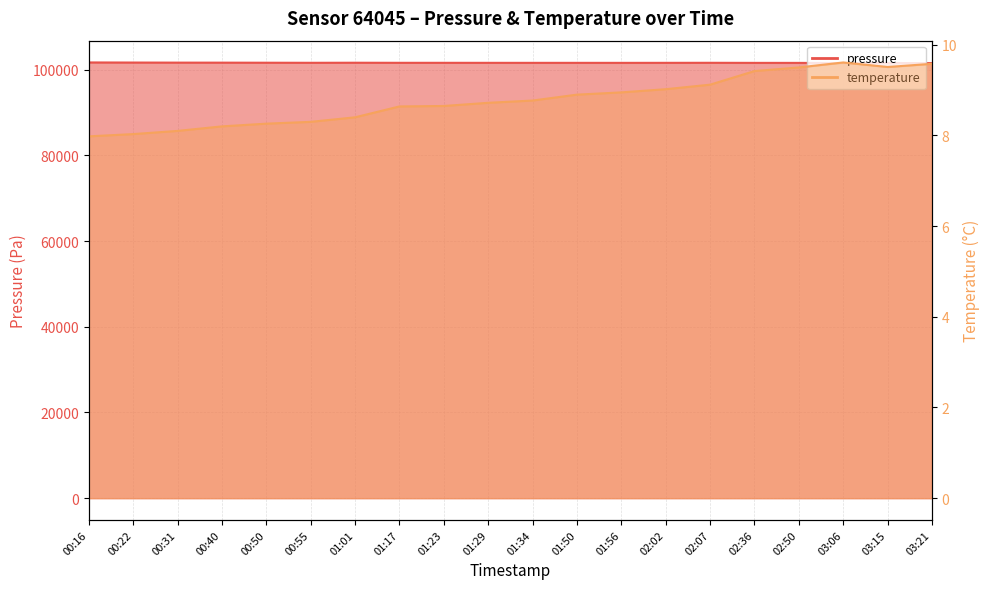

Reading left to right, list all the values displayed in this chart.

pressure: 00:16=101682.5	00:22=101659.2	00:31=101641.3	00:40=101634.8	00:50=101619.7	00:55=101602.7	01:01=101617.5	01:17=101599.9	01:23=101599.0	01:29=101594.4	01:34=101591.6	01:50=101592.1	01:56=101588.4	02:02=101594.4	02:07=101603.0	02:36=101585.1	02:50=101581.3	03:06=101540.9	03:15=101551.1	03:21=101531.2
temperature: 00:16=8.0	00:22=8.0	00:31=8.1	00:40=8.2	00:50=8.3	00:55=8.3	01:01=8.4	01:17=8.6	01:23=8.7	01:29=8.7	01:34=8.8	01:50=8.9	01:56=8.9	02:02=9.0	02:07=9.1	02:36=9.4	02:50=9.5	03:06=9.6	03:15=9.5	03:21=9.6